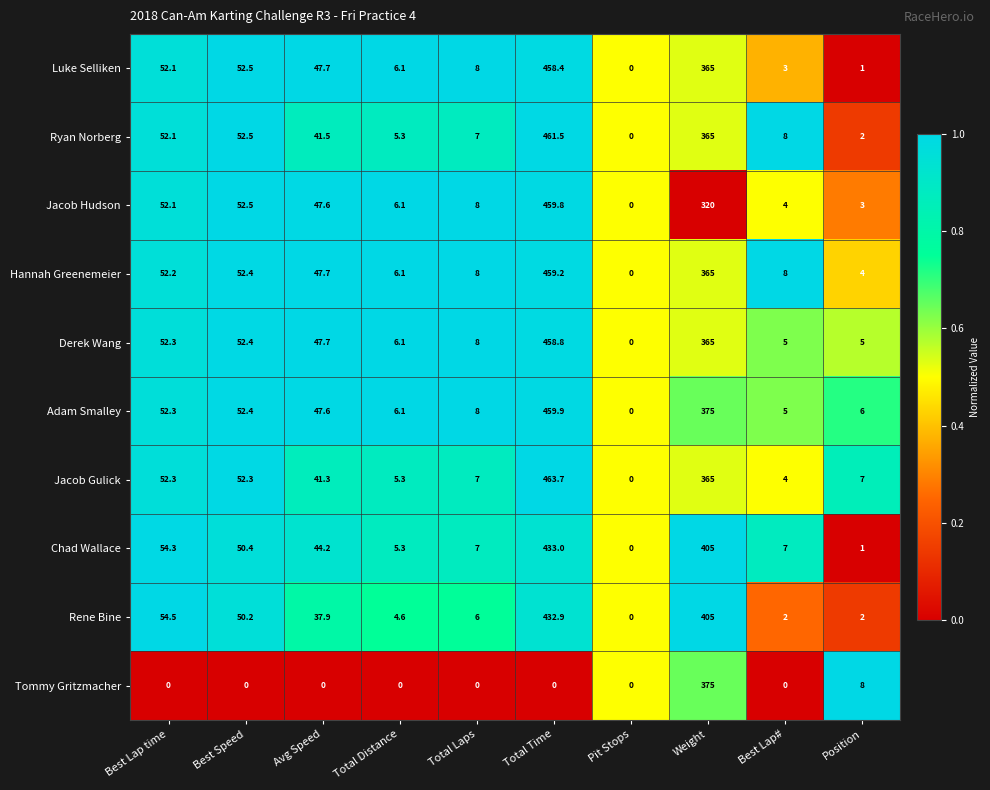

Which series changed the most between Total Laps and Position?

Tommy Gritzmacher